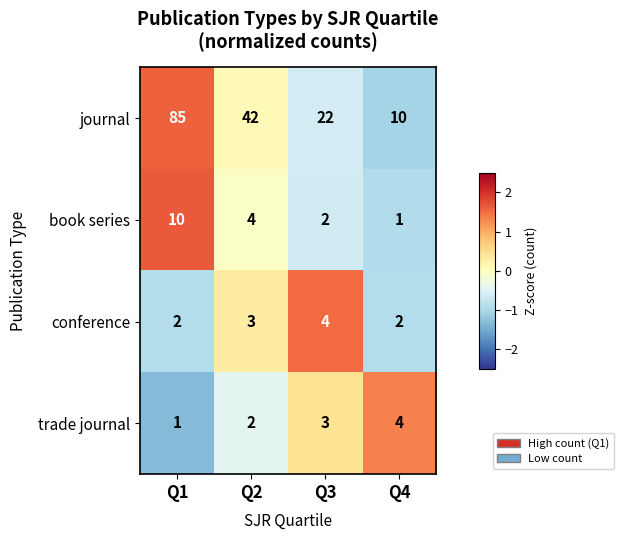

Reading right to left, extract all data points from this chart.

journal: Q4=10	Q3=22	Q2=42	Q1=85
book series: Q4=1	Q3=2	Q2=4	Q1=10
conference: Q4=2	Q3=4	Q2=3	Q1=2
trade journal: Q4=4	Q3=3	Q2=2	Q1=1